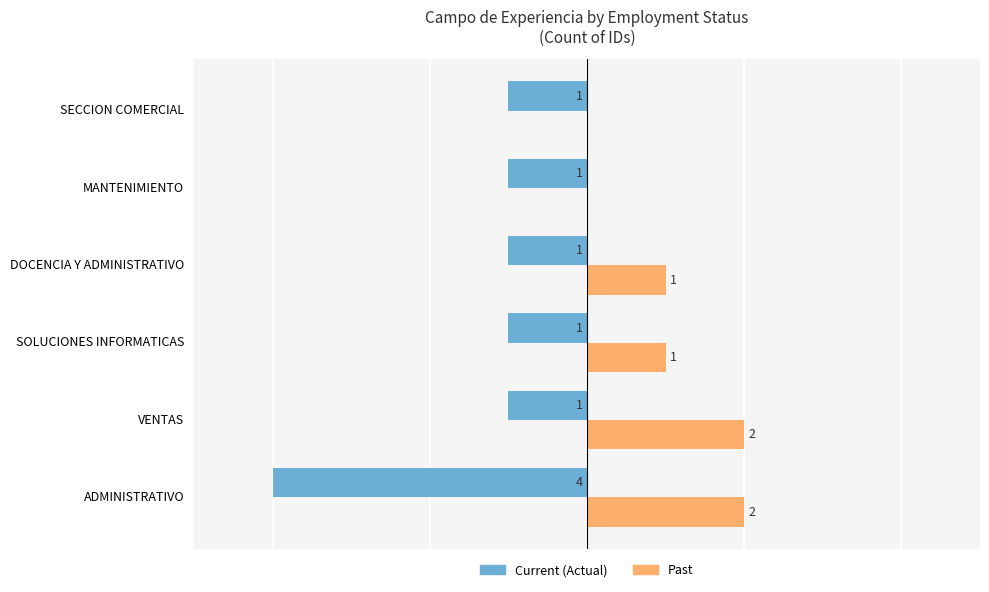

Is the value of Current (Actual) at MANTENIMIENTO greater than the value of Past at ADMINISTRATIVO?

No